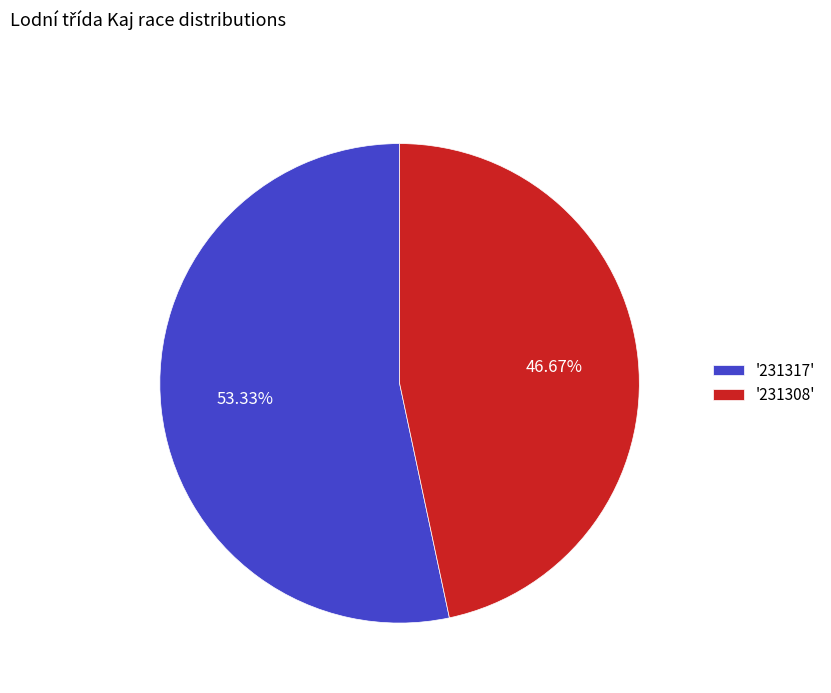

Is the sum of '231317' and '231308' greater than half?

Yes